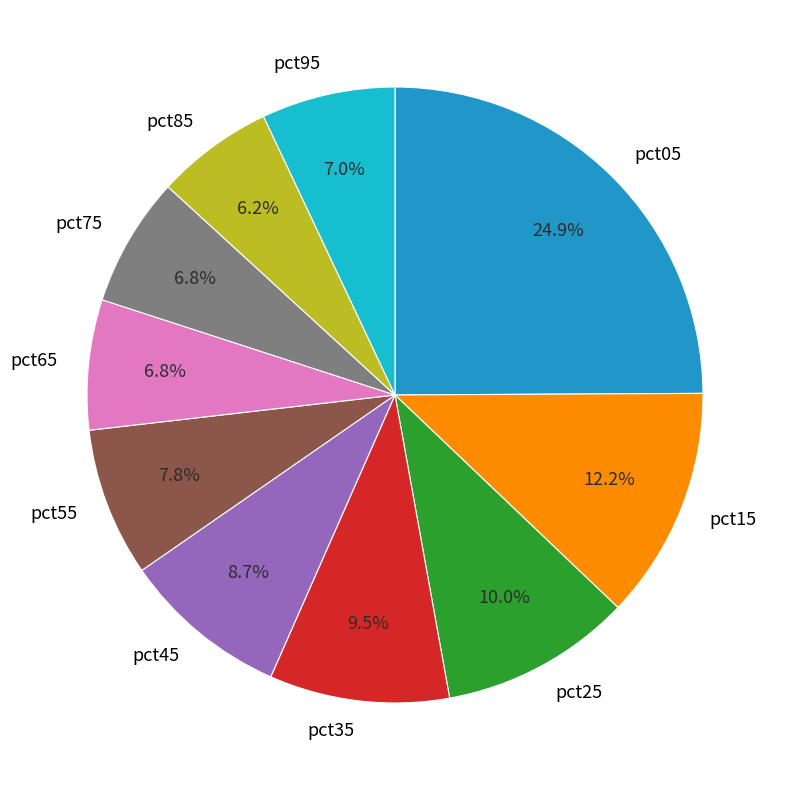

What percentage is the pct65 slice, to the nearest percent?

7%